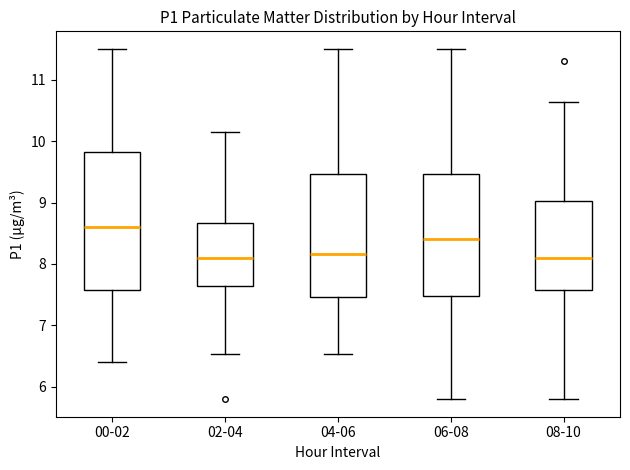

Reading left to right, transcribe this box plot: for each box, give where its median line is, the range the box spans, and where its two whiskers end, as read against the y-axis. The values are not printed on the chart, so give them approximately, as read against the axis.

00-02: median 8.6, box 7.6 to 9.8, whiskers 6.4 to 11.5
02-04: median 8.1, box 7.6 to 8.7, whiskers 6.5 to 10.2
04-06: median 8.2, box 7.5 to 9.5, whiskers 6.5 to 11.5
06-08: median 8.4, box 7.5 to 9.5, whiskers 5.8 to 11.5
08-10: median 8.1, box 7.6 to 9.0, whiskers 5.8 to 10.6